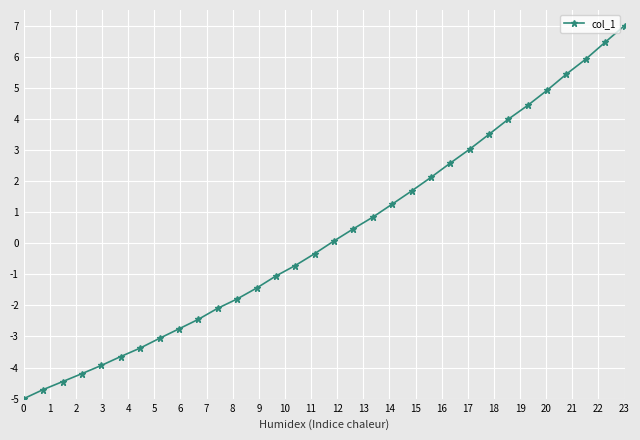

True or false: the data has more than 1 interior local peaks.

False